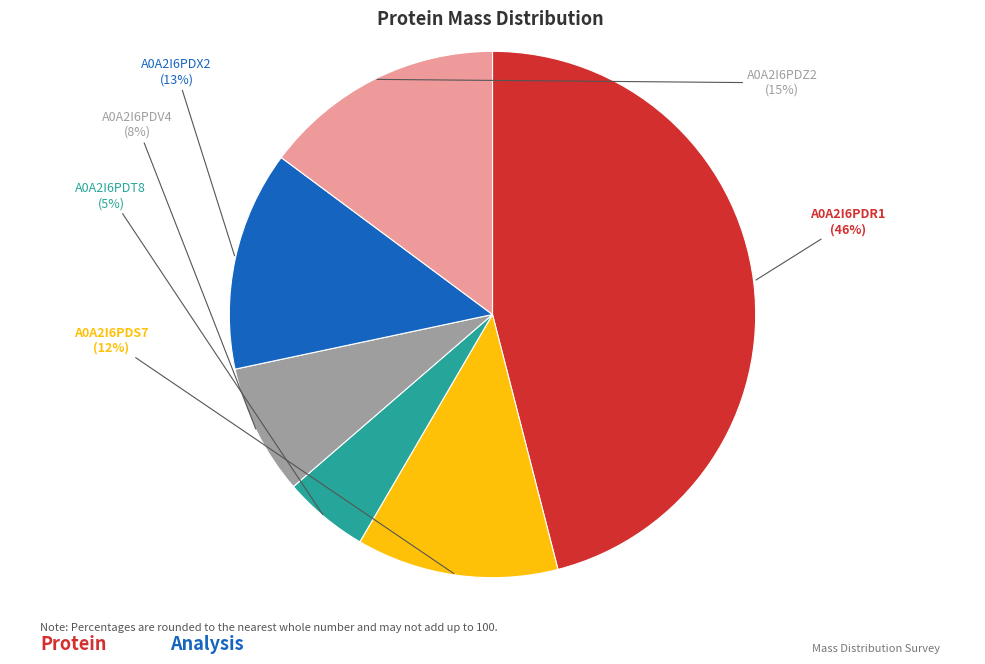

To the nearest percent, what is the average slice percentage?

17%